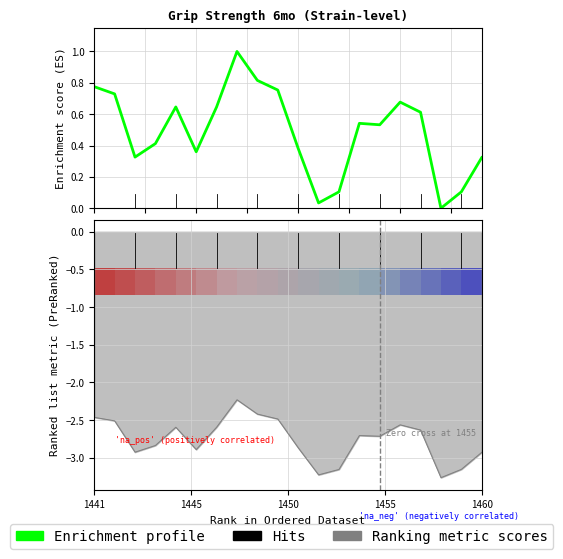

Rank the categories by value from highest to lowest.

7, 8, 1441, 9, 1445, 15, 1460, 6, 16, 13, 14, 1455, 10, 5, 1450, 19, 12, 18, 11, 17